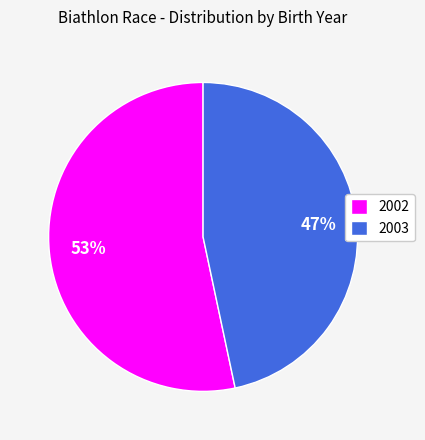

Is the sum of 2002 and 2003 greater than half?

Yes